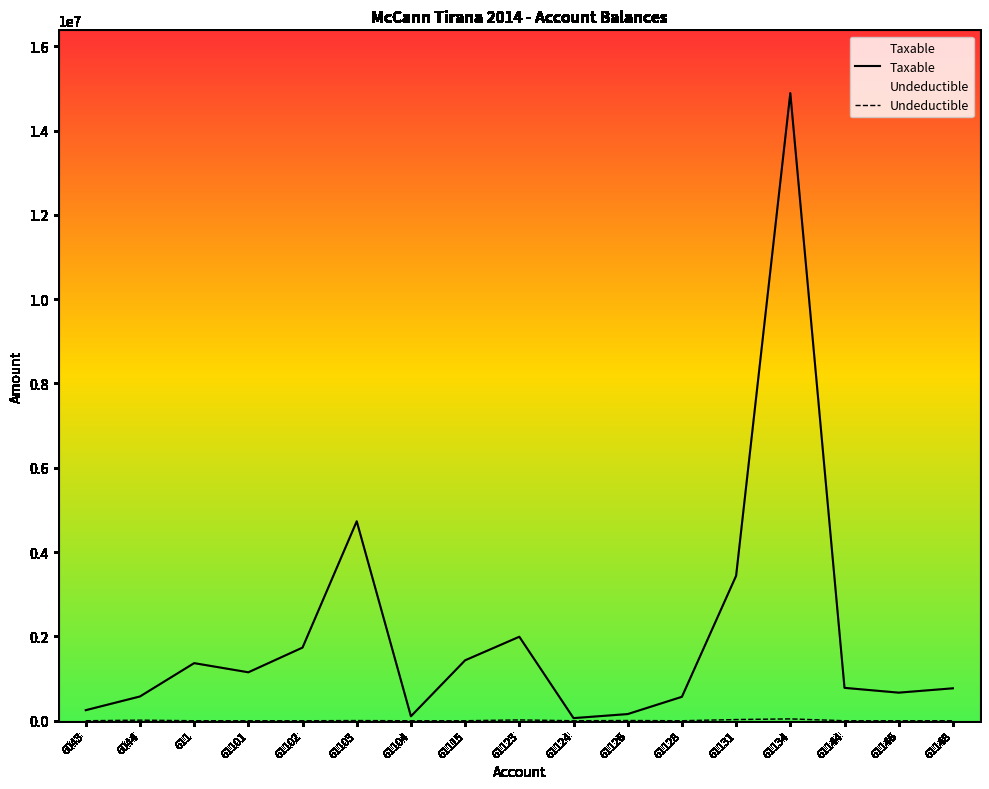

Reading left to right, extract all data points from this chart.

Taxable: 6043=250227.1	6044=575296.9	611=1366068.5	61101=1149043.7	61102=1735151.5	61103=4731146.9	61104=105900.0	61115=1433753.2	61123=1991862.2	61124=61813.2	61126=157990.0	61128=567460.5	61131=3437988.5	61134=14887859.8	61144=779642.1	61146=666085.5	61148=769080.9
Undeductible: 6043=0.0	6044=12822.0	611=0.0	61101=0.0	61102=0.0	61103=3920.0	61104=0.0	61115=250.0	61123=18500.0	61124=0.0	61126=5100.0	61128=0.0	61131=28000.0	61134=43299.0	61144=0.0	61146=0.0	61148=0.0